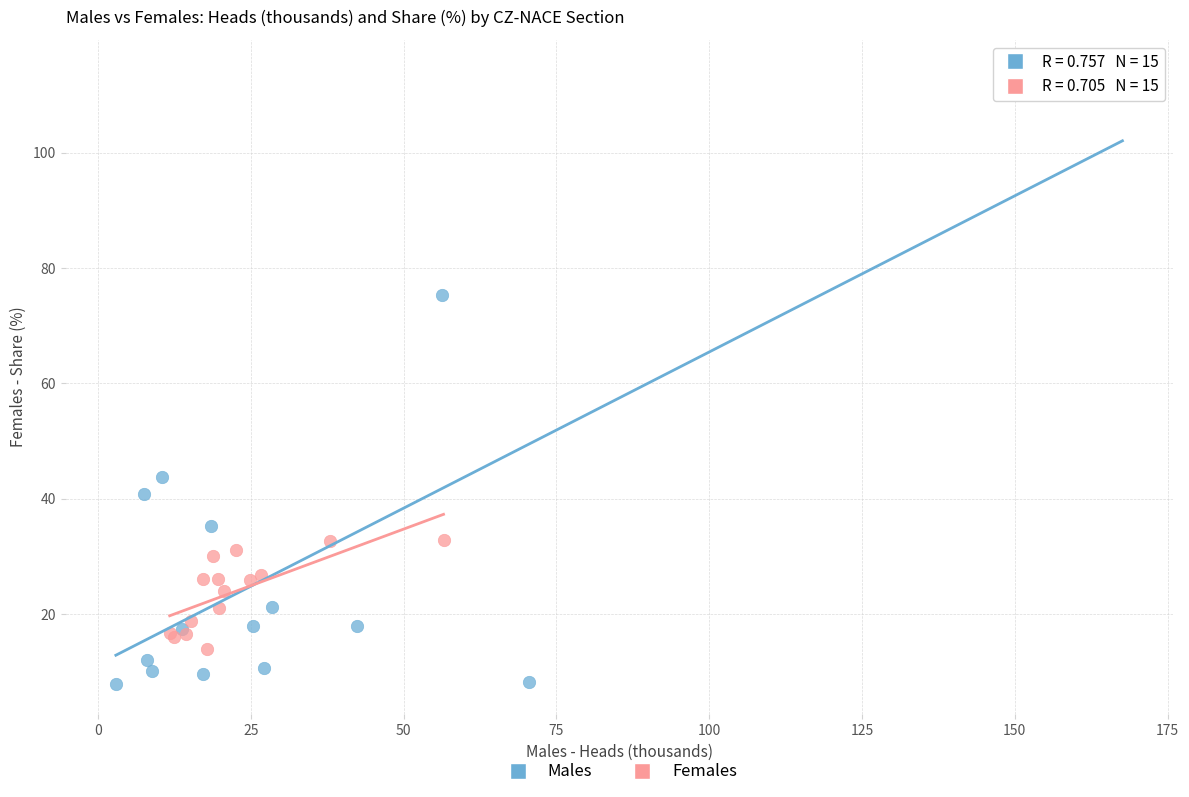

Which series contains the lowest Y value?

Males